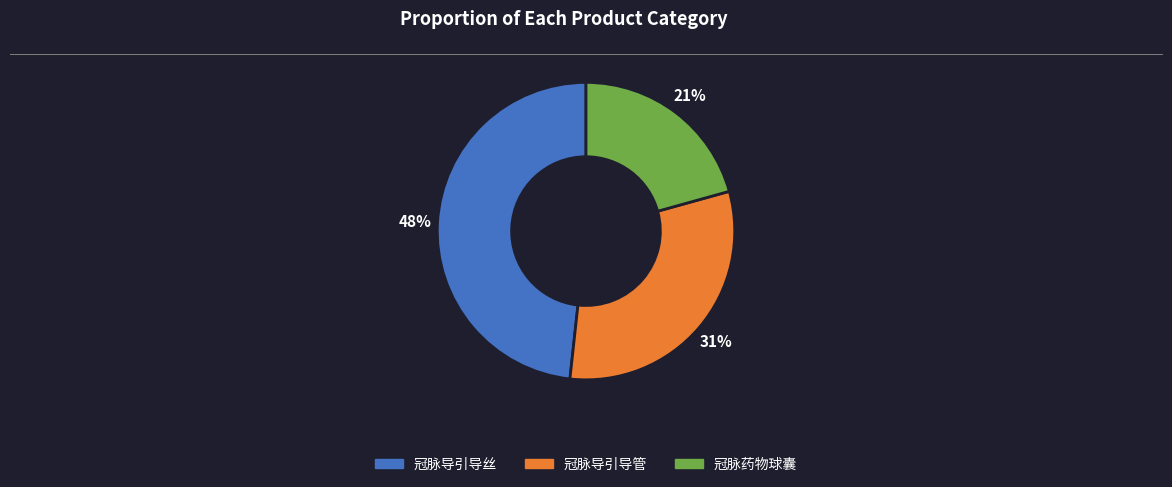

To the nearest percent, what is the average slice percentage?

33%